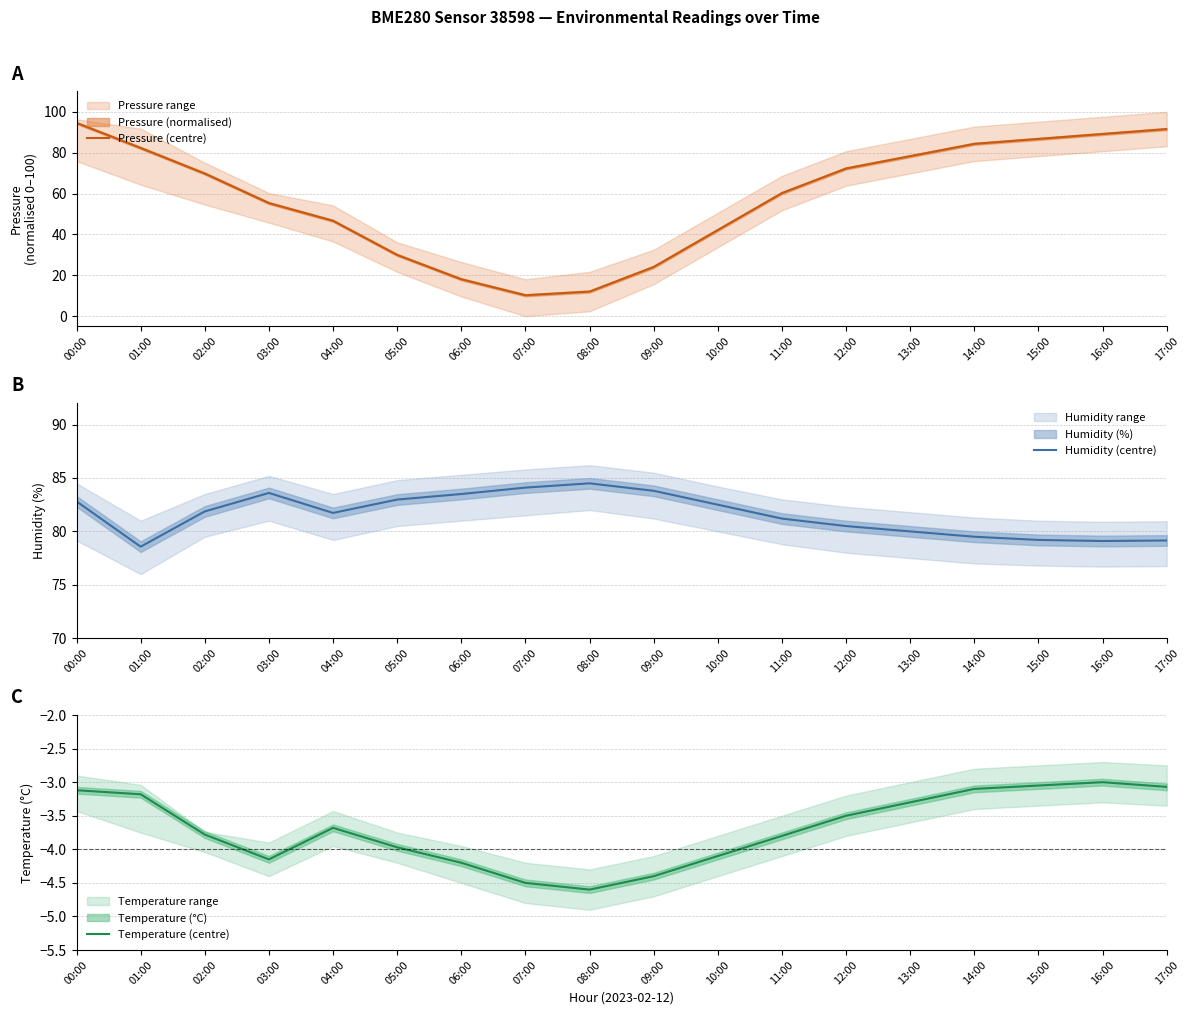

At how many categories does at least one series exceed 78?

18